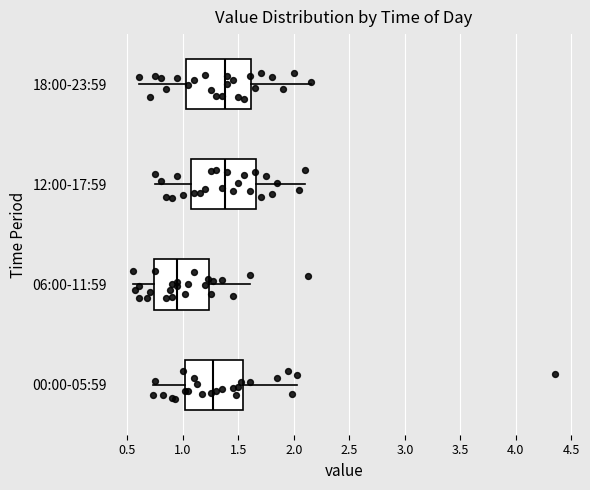

Where is the right edge of the box for 06:00-11:59 on the x-axis? The values are not printed on the chart, so give them approximately, as read against the axis.

1.25